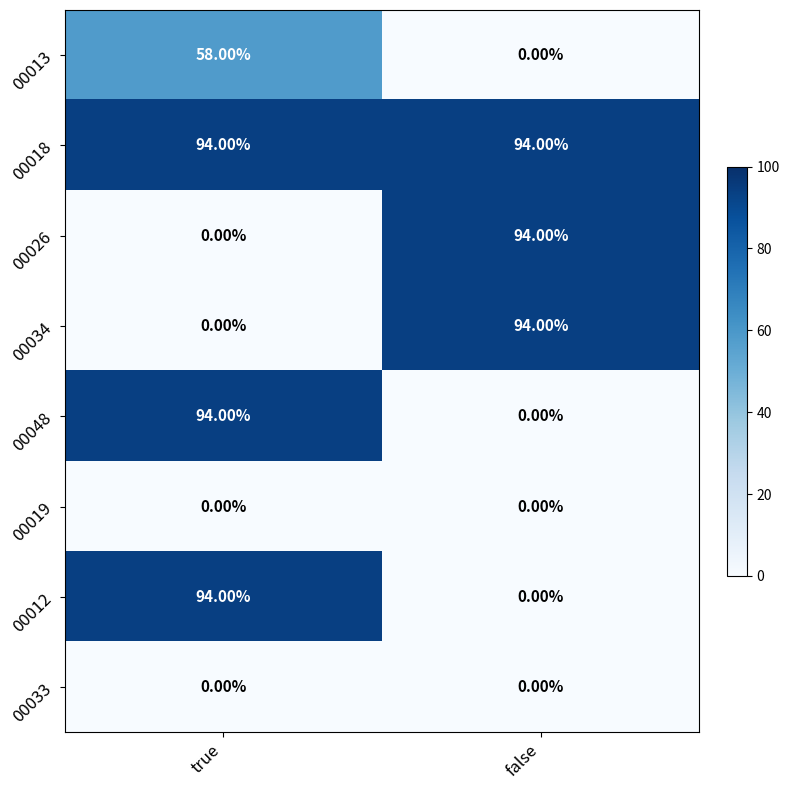

How many distinct data groups are displayed?

8